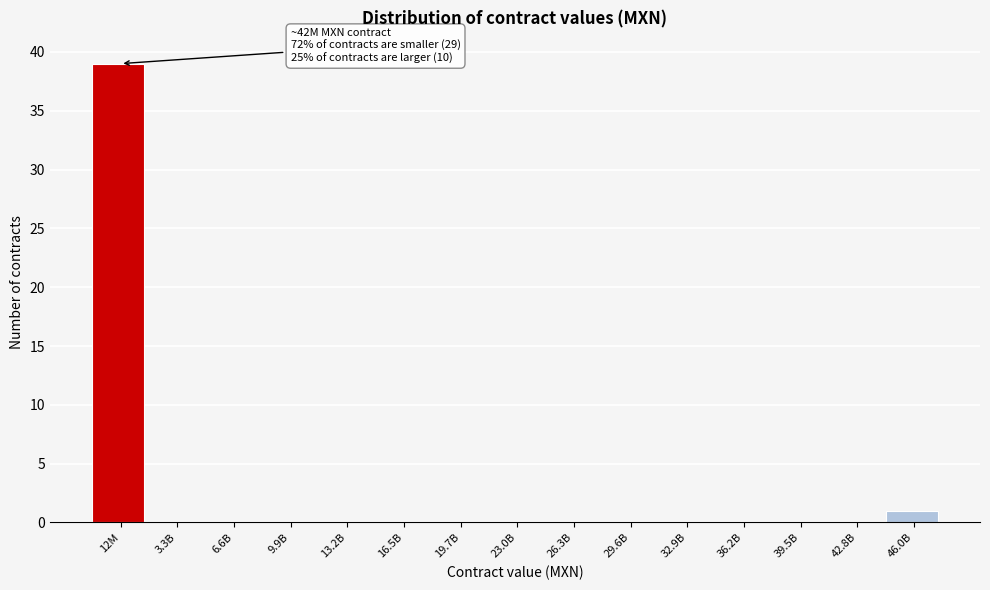

Reading right to left, extract all data points from this chart.

46.0B=1	42.8B=0	39.5B=0	36.2B=0	32.9B=0	29.6B=0	26.3B=0	23.0B=0	19.7B=0	16.5B=0	13.2B=0	9.9B=0	6.6B=0	3.3B=0	12M=39